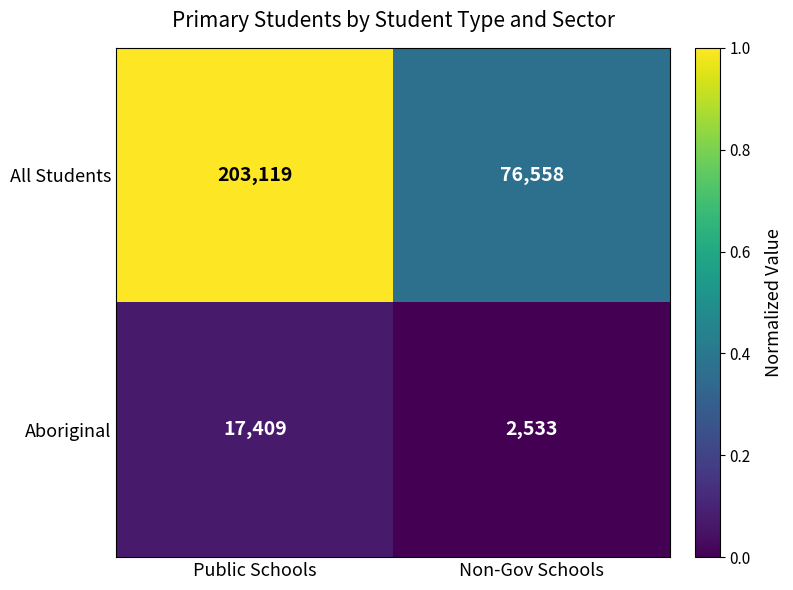

What is the sum of all All Students values?

279677